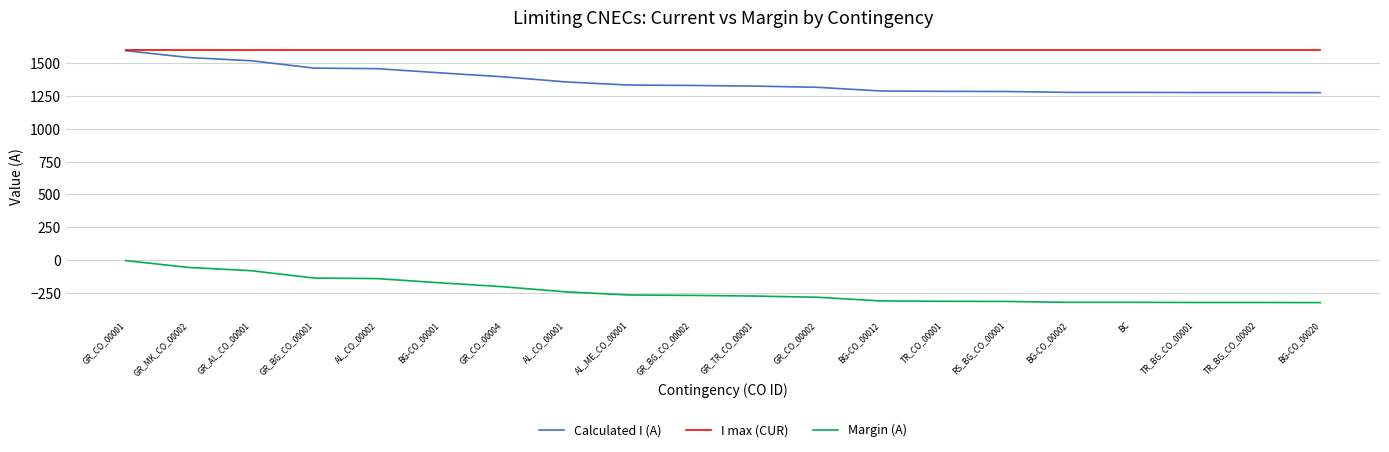

True or false: I max (CUR) and Margin (A) cross at least once.

False